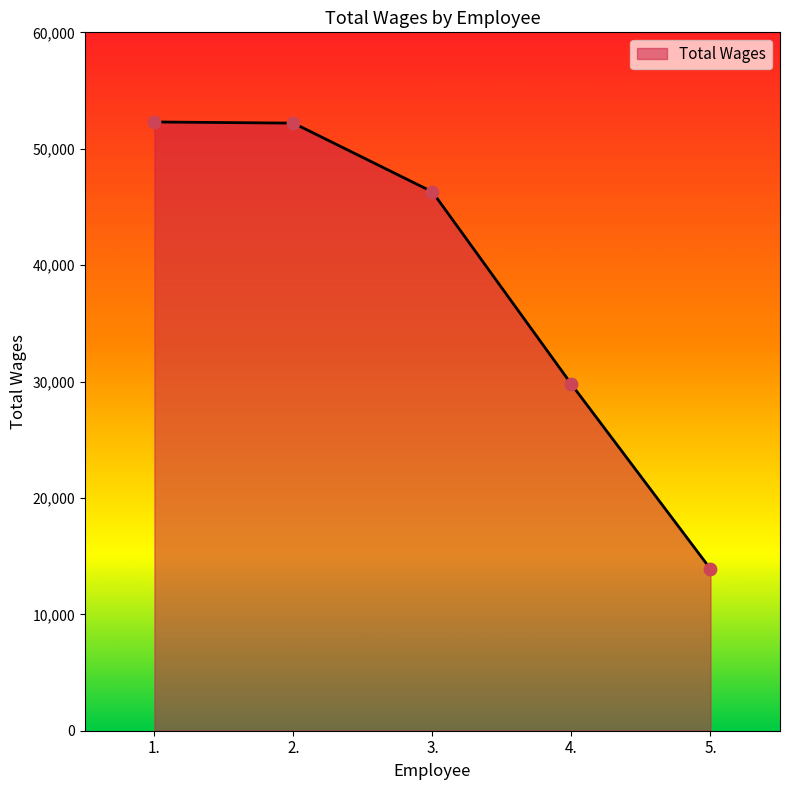

What is the change in value from 1. to 3.?

-6009